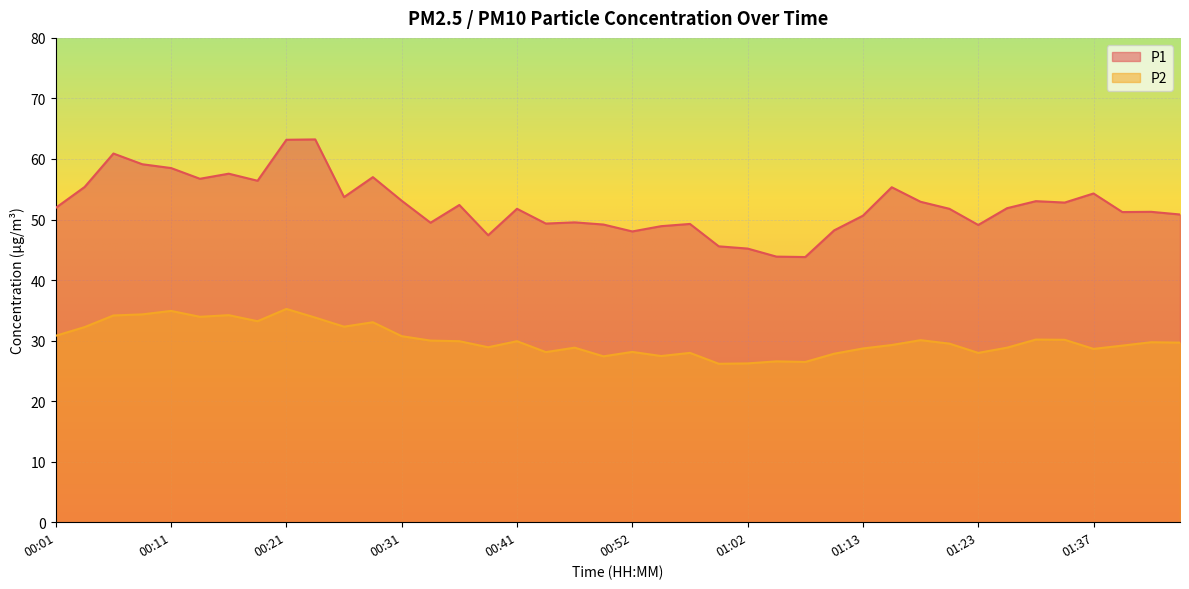

List the series in order of their peak value, highest first.

P1, P2